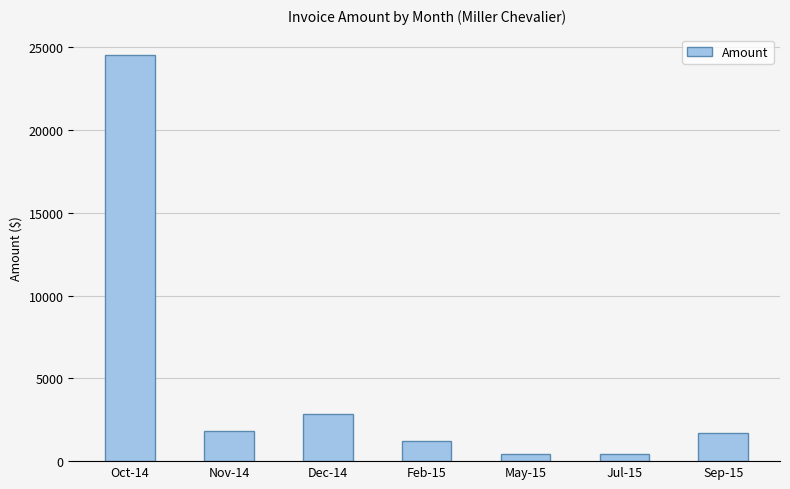

What is the change in value from Oct-14 to Feb-15?

-23300.7